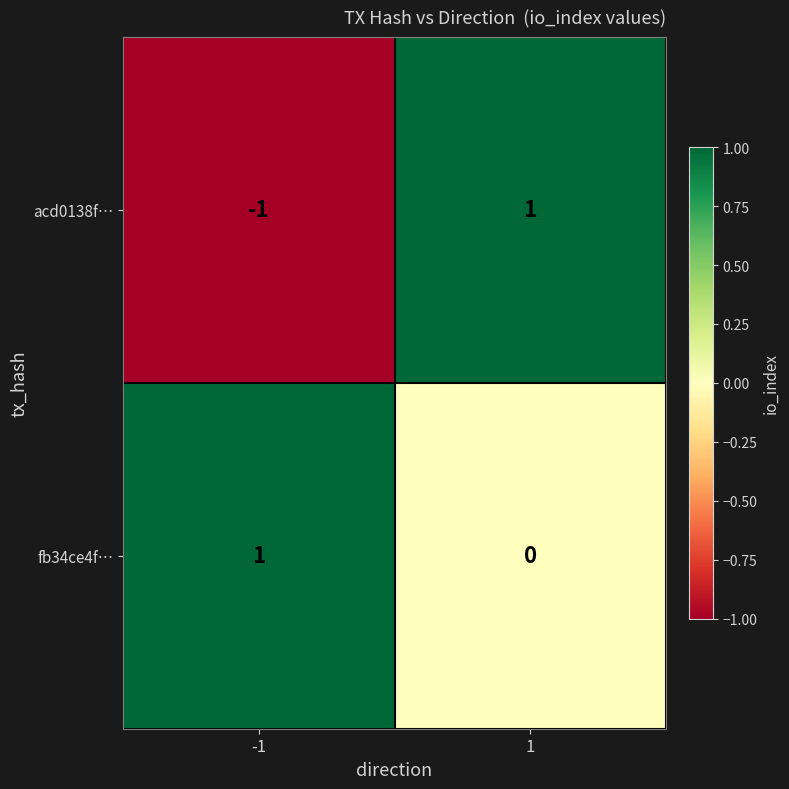

How many categories are shown in the chart?

2